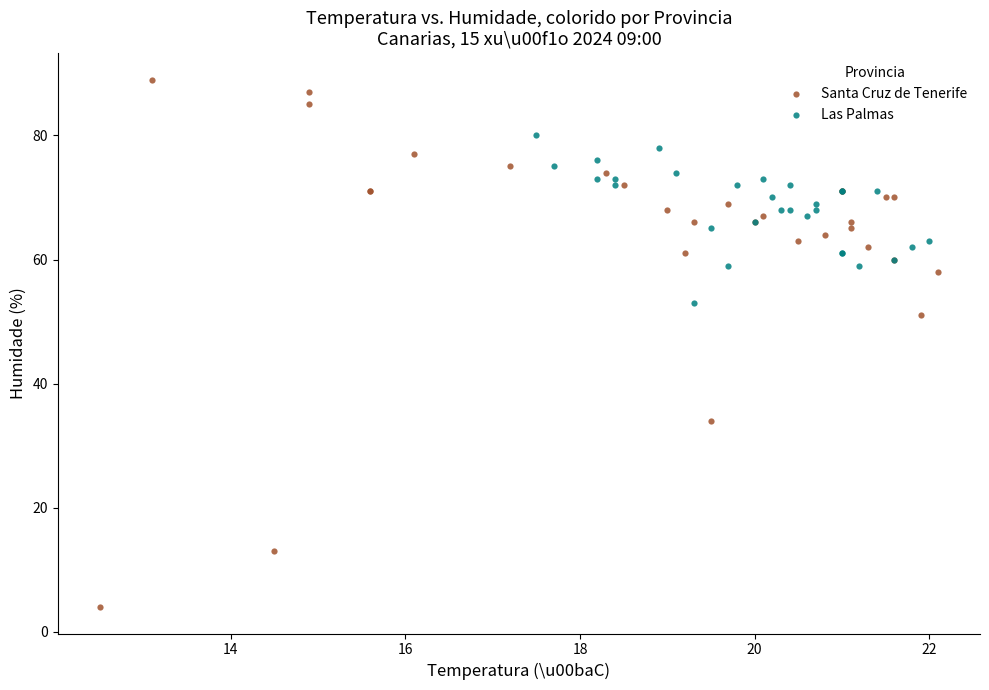

Which series has the widest spread of Y values?

Santa Cruz de Tenerife